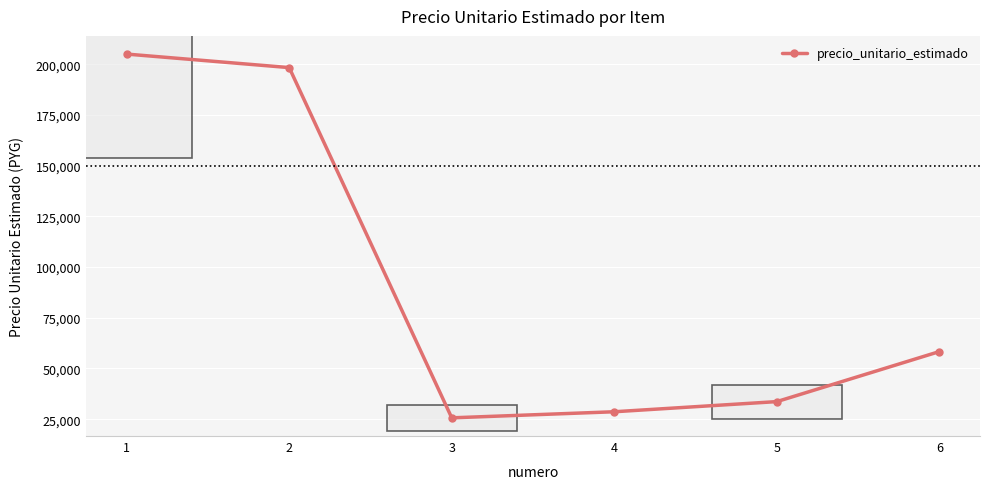

Reading left to right, transcribe all the data shown in this chart.

1=205000	2=198333	3=25667	4=28667	5=33667	6=58333